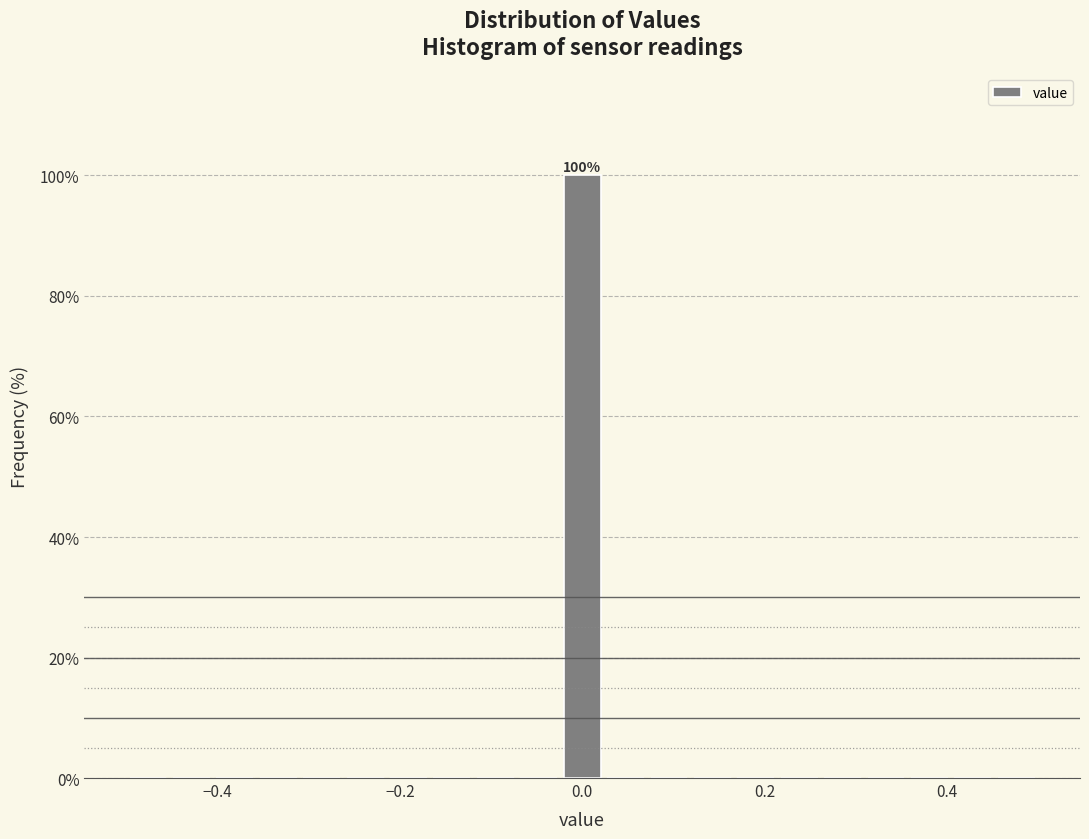

Around what value on the x-axis is the tallest bar? Give the approximate position of its centre, as read against the axis.

0.00